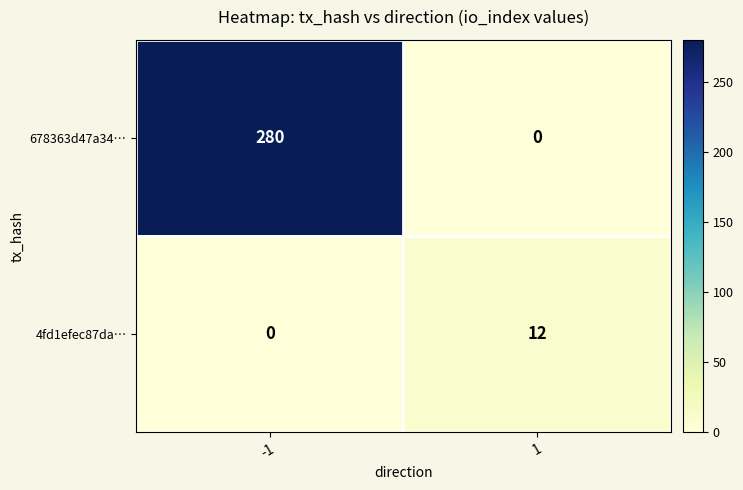

Which series changed the most between -1 and 1?

678363d47a34…